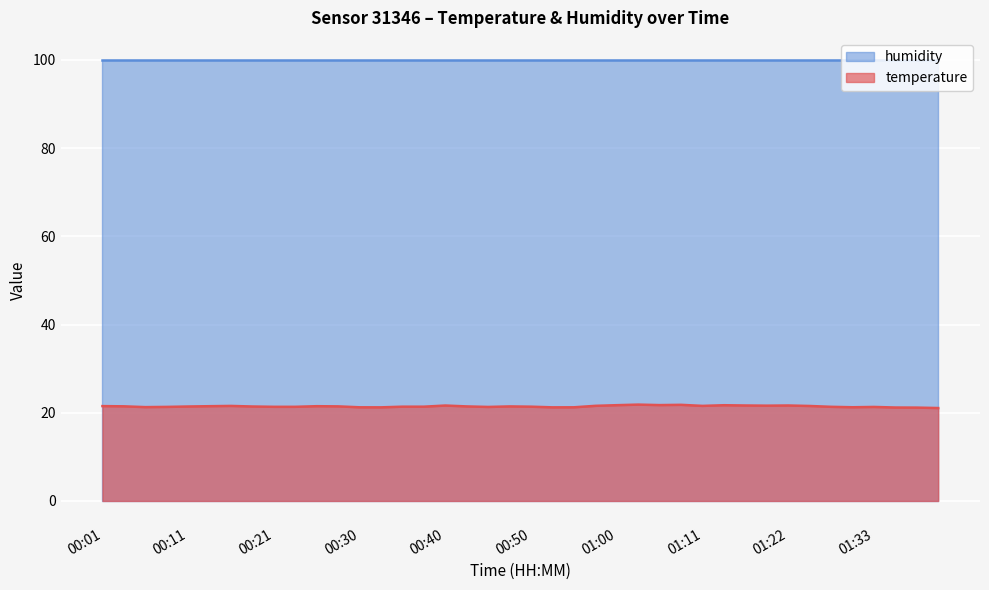

Between 00:26 and 00:01, which is larger?

00:01